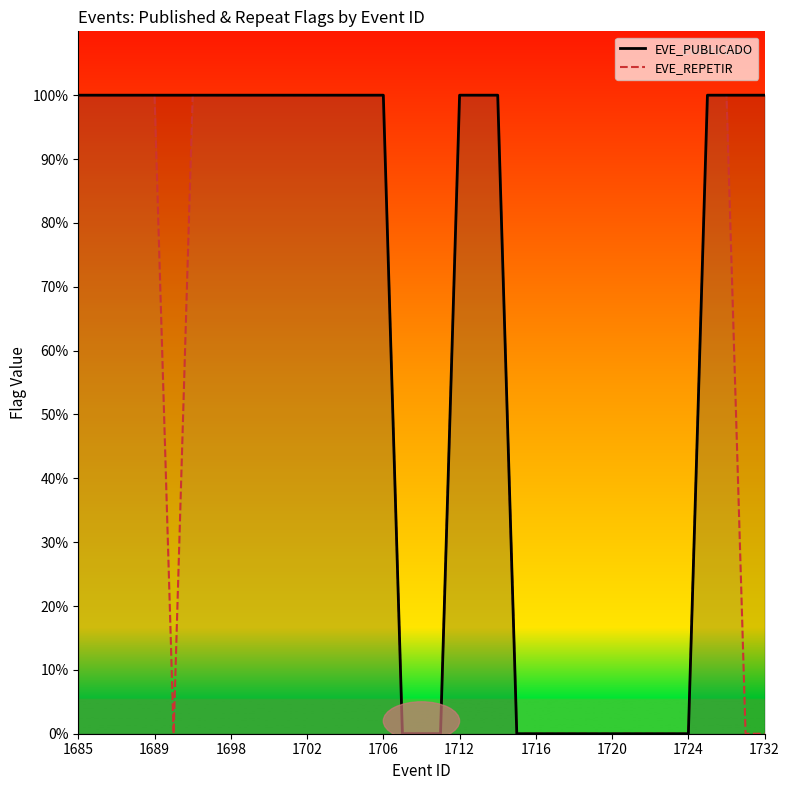

Rank the series at 14 from highest to lowest value.

EVE_PUBLICADO, EVE_REPETIR